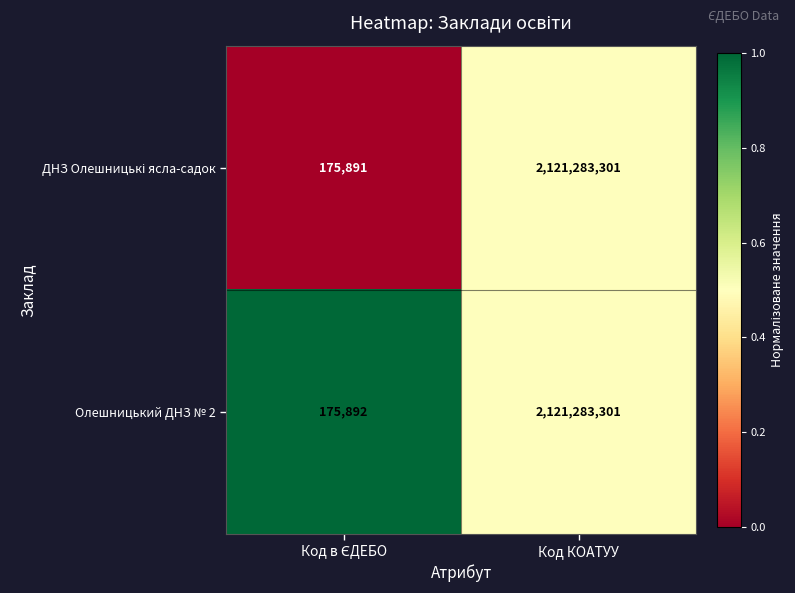

True or false: Олешницький ДНЗ № 2 has a value of 2926842309 at Код КОАТУУ.

False